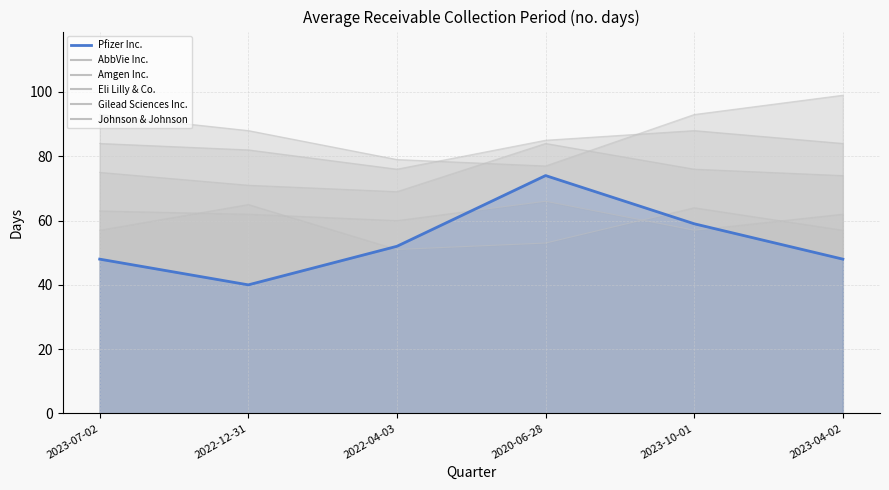

How many points are higher than both their immediate neighbors (excluding endpoints)?

1